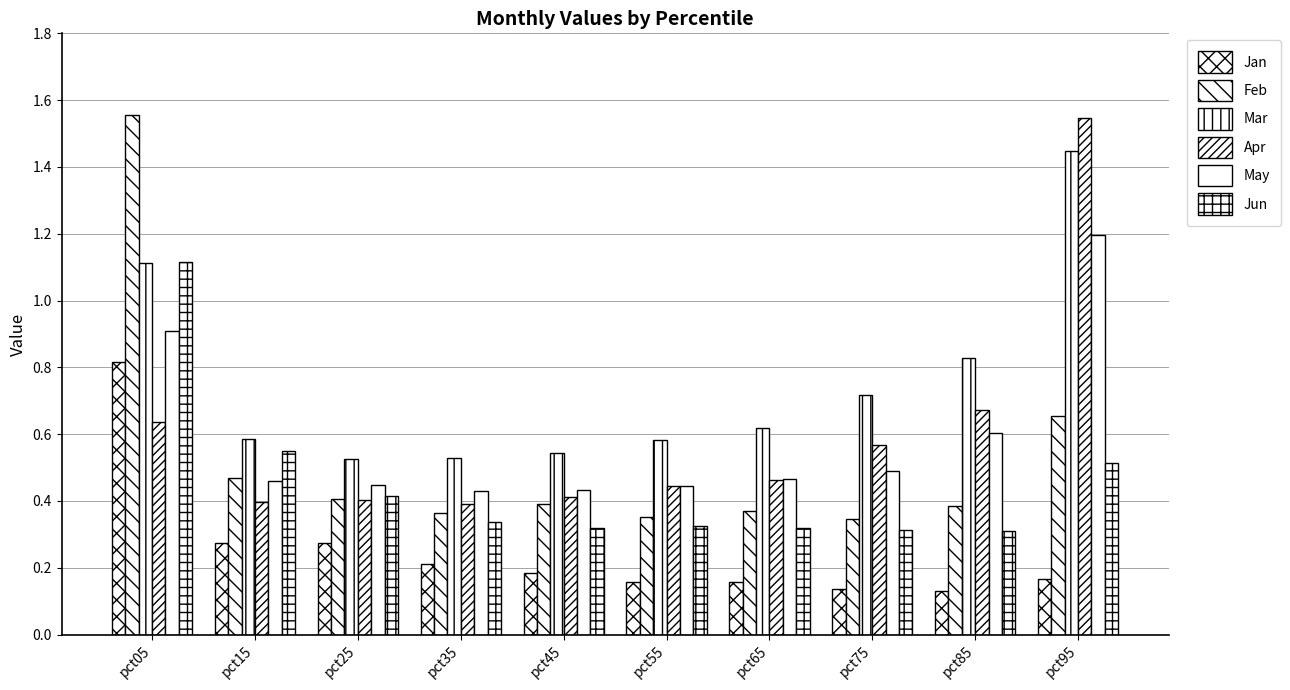

How many series are shown in this chart?

6